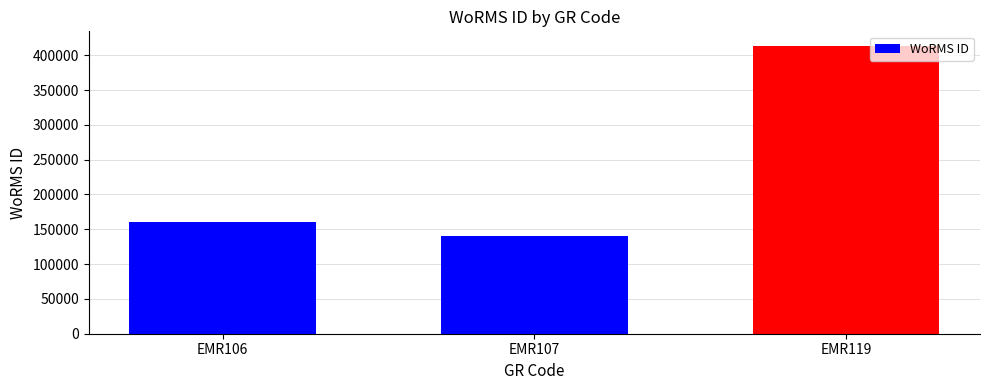

How many data points does each series have?

3